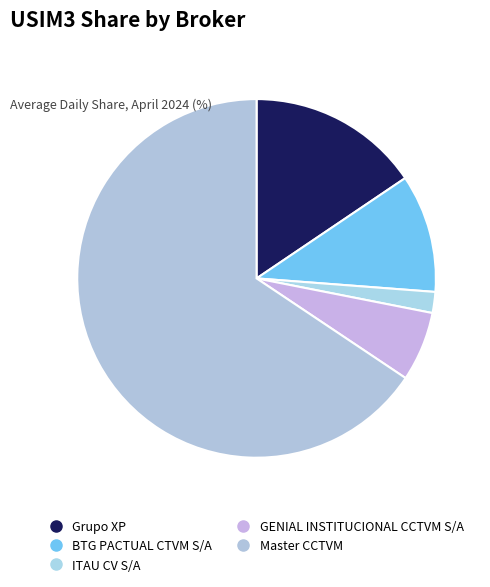

Which slice represents more than half of the pie?

Master CCTVM